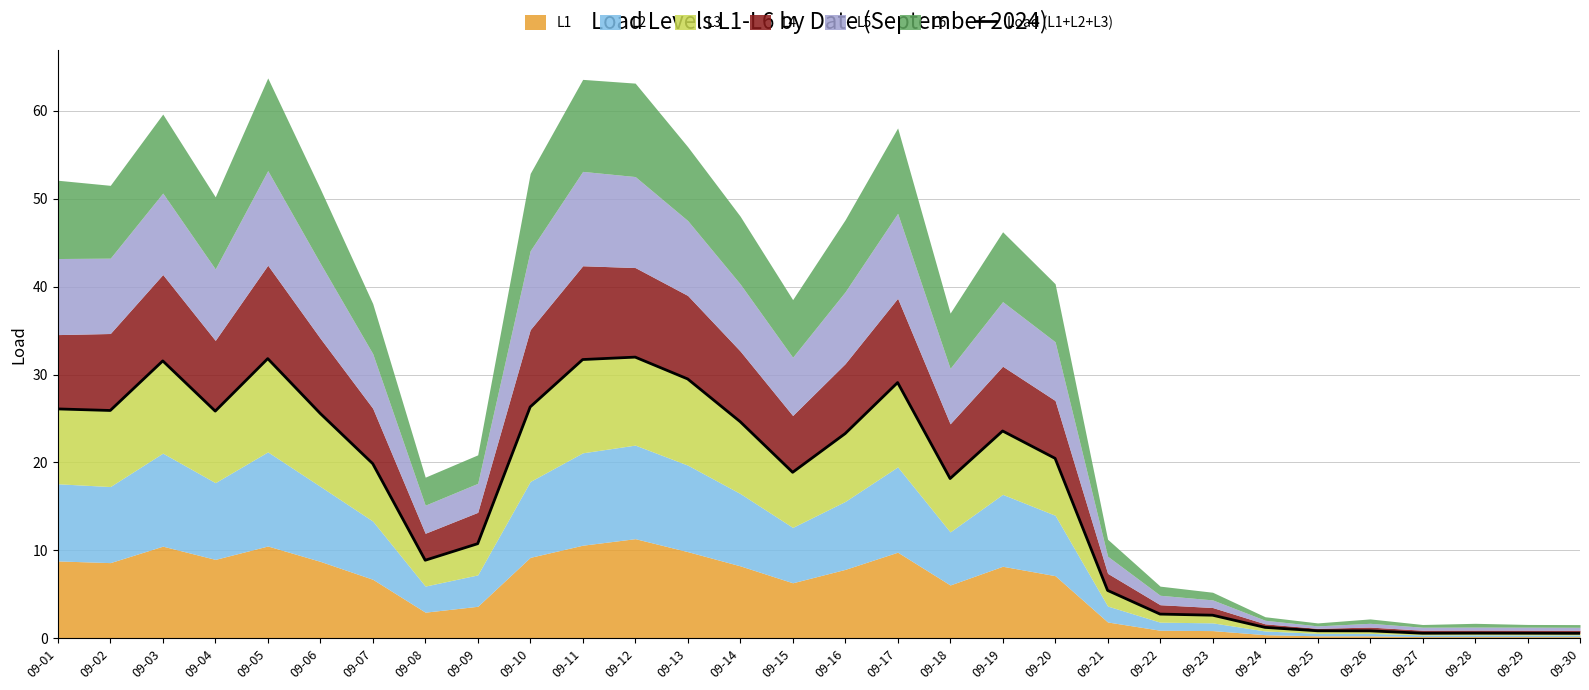

Does the chart have visible grid lines?

Yes